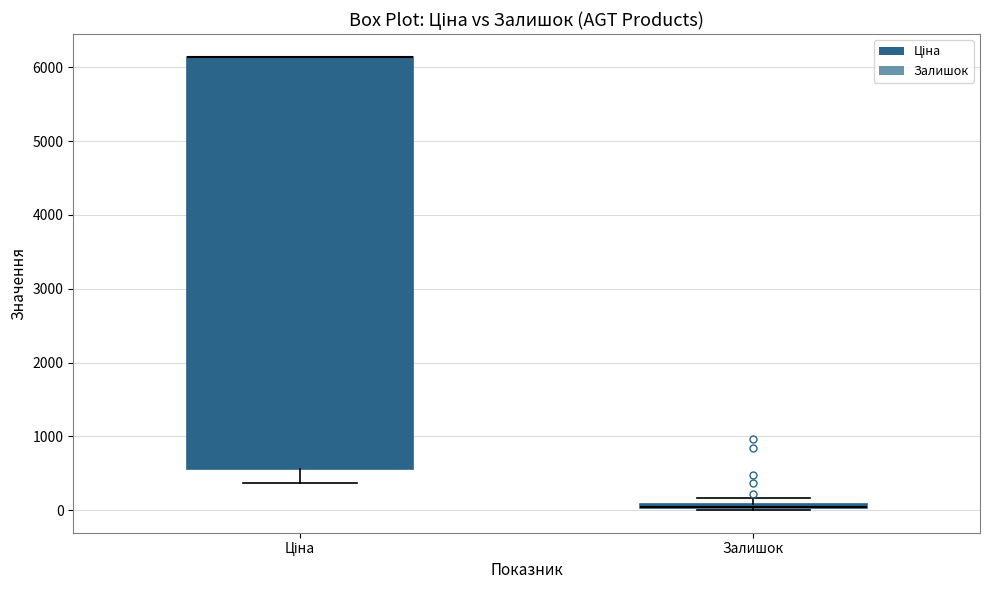

Which box is the tallest, from its lower edge to its upper edge?

Ціна